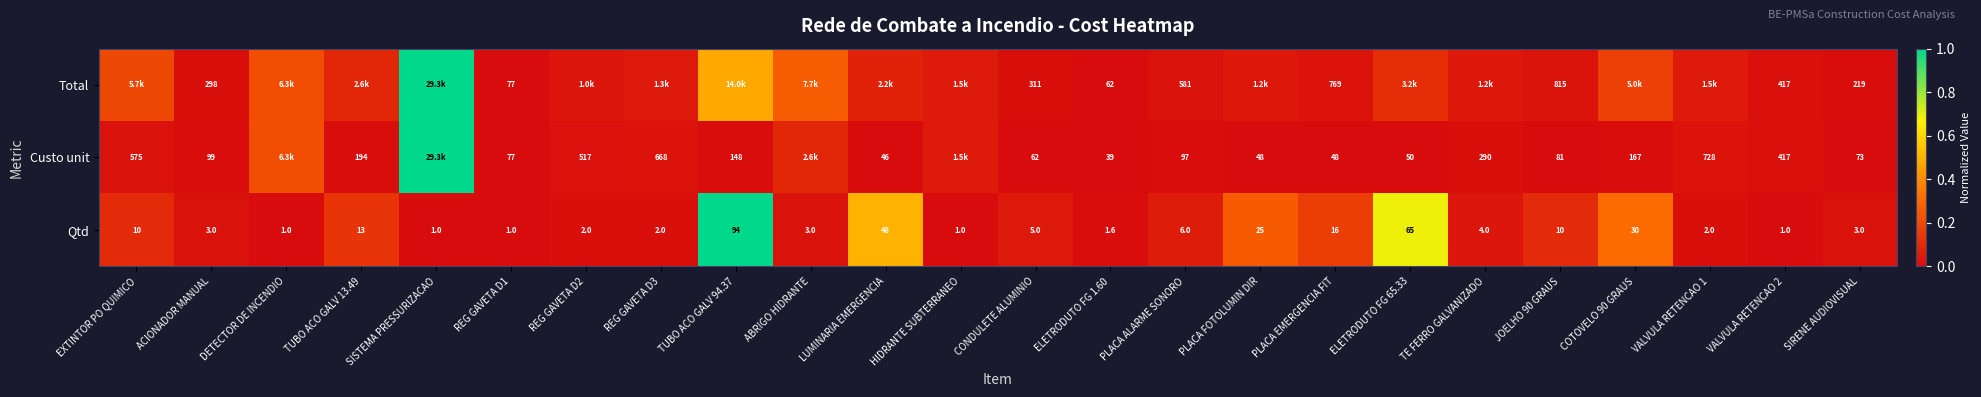

Which category has the lowest value in the Total series?

ELETRODUTO FG 1.60